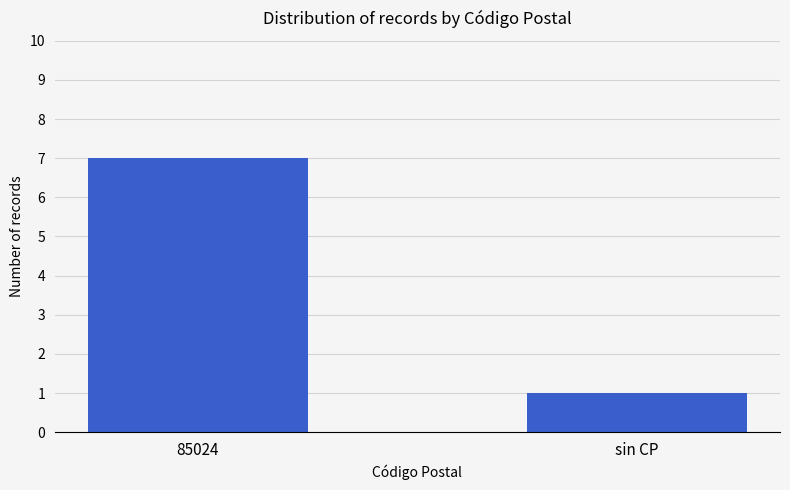

Reading left to right, transcribe all the data shown in this chart.

85024=7	sin CP=1